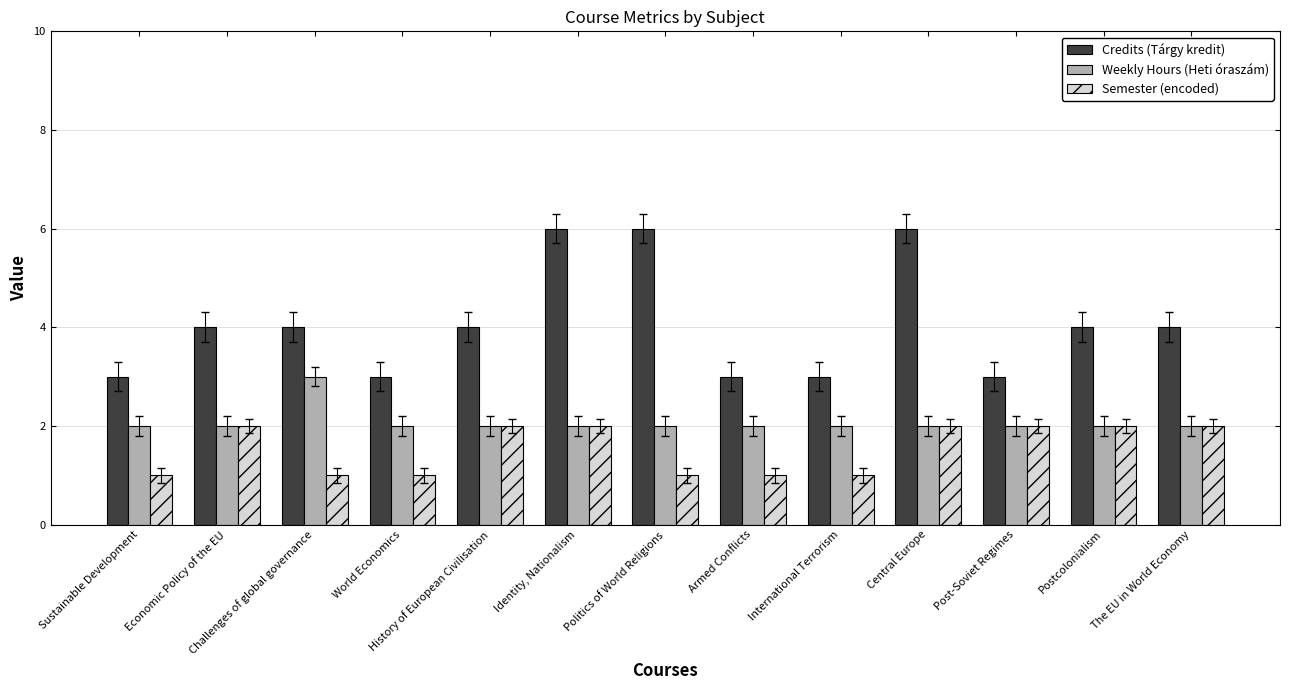

What position from the left is History of European Civilisation?

5